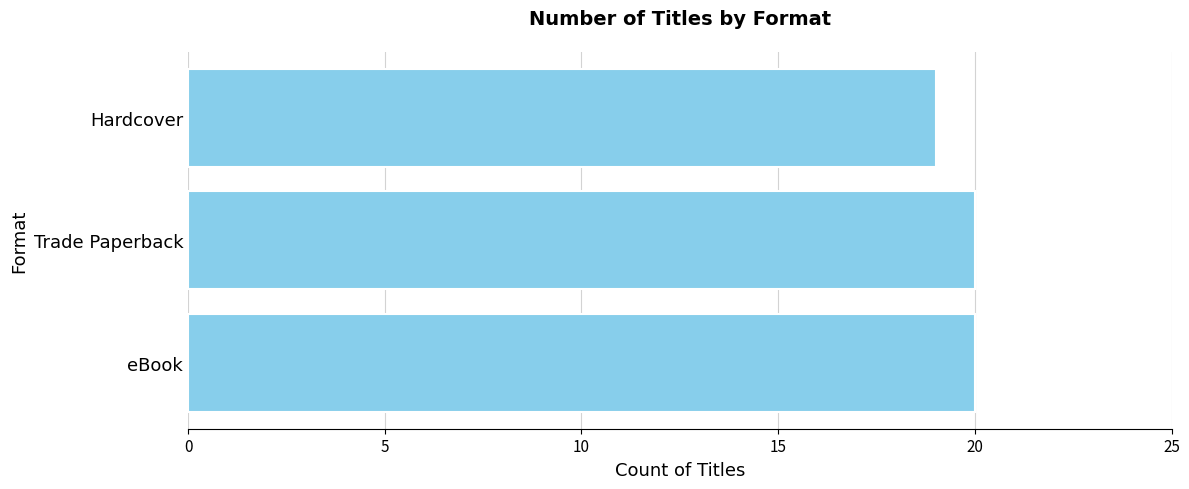

What is the minimum value shown in the chart?

19